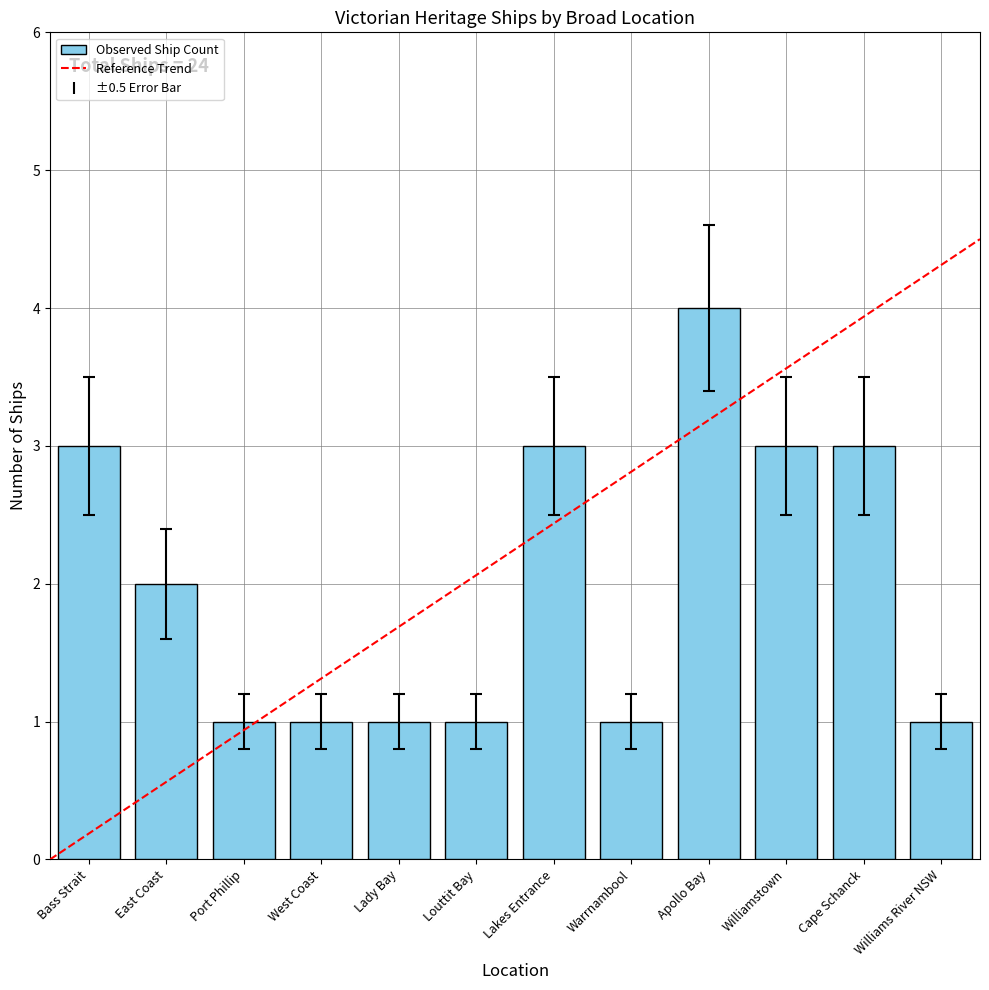

How many values are between 1 and 3?

11